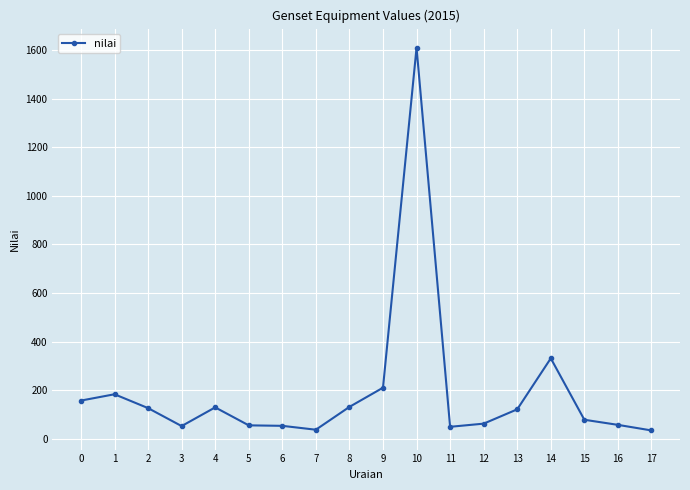

Where is the data nearest to the value 822?

14